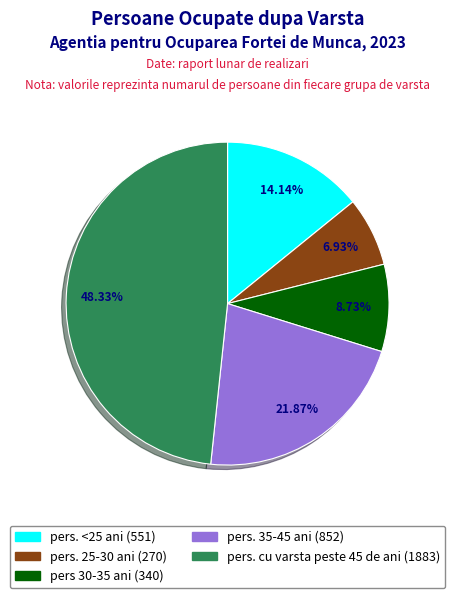

What percentage do pers. 35-45 ani and pers. <25 ani together represent?

36.0%